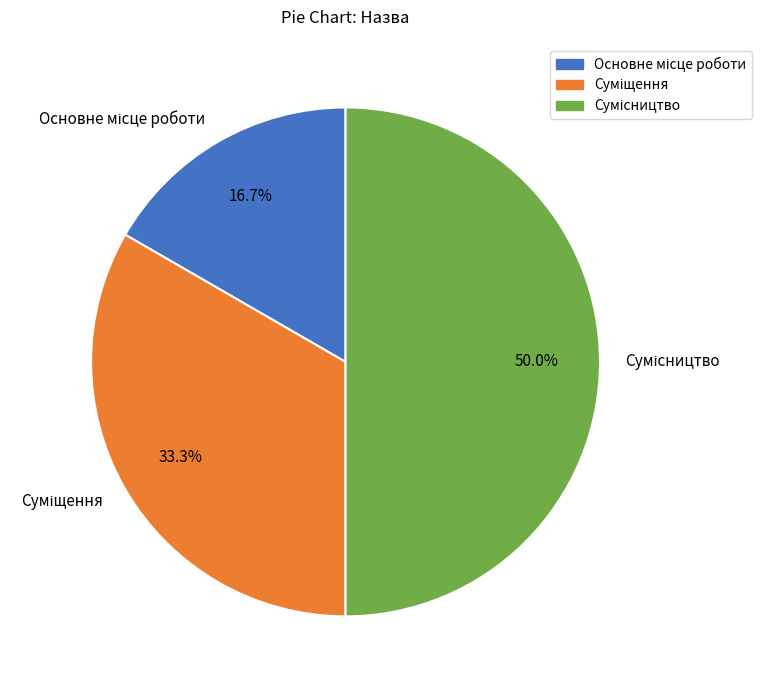

What percentage is the Сумісництво slice, to the nearest percent?

50%